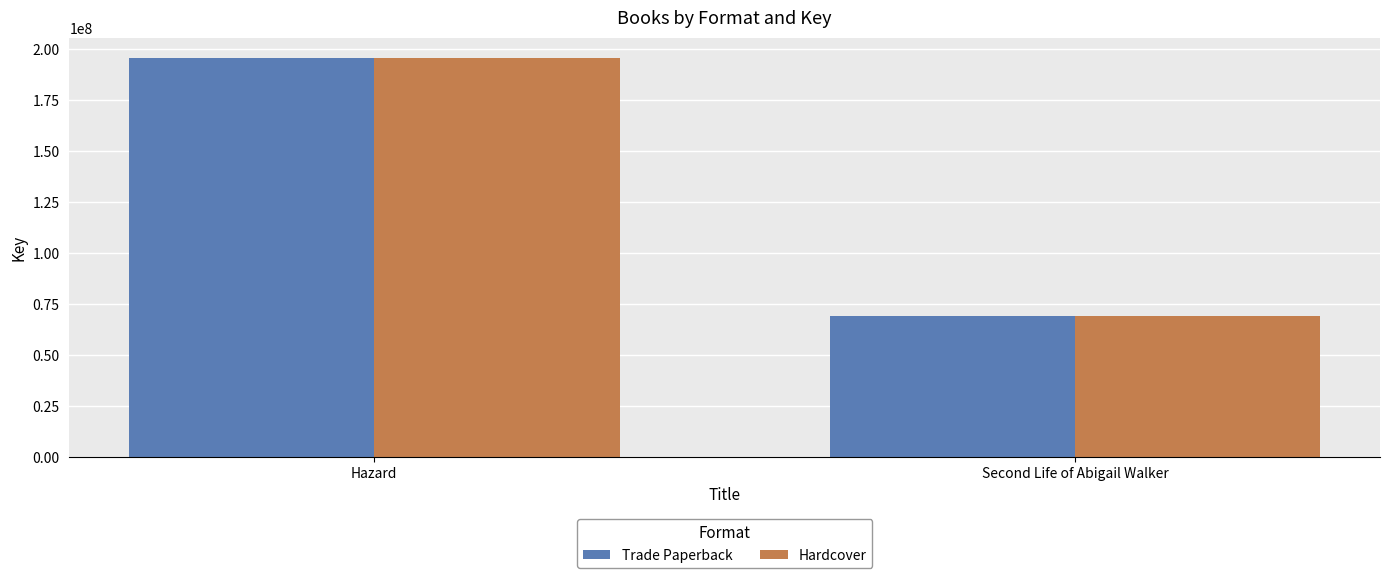

Reading left to right, list all the values displayed in this chart.

Trade Paperback: Hazard=195728474	Second Life of Abigail Walker=69327488
Hardcover: Hazard=195728474	Second Life of Abigail Walker=69327488